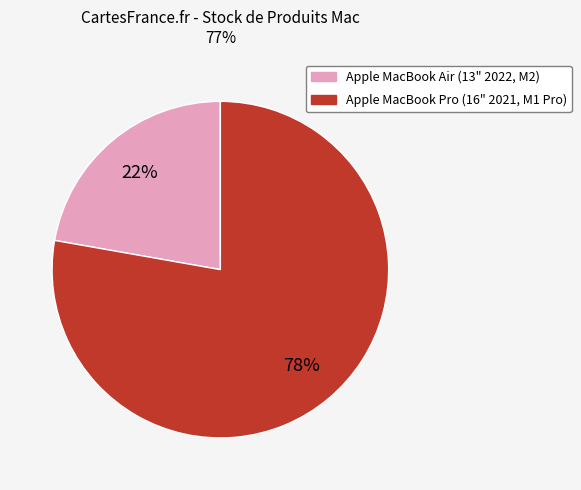

Is the sum of Apple MacBook Pro (16" 2021, M1 Pro) and Apple MacBook Air (13" 2022, M2) greater than half?

Yes